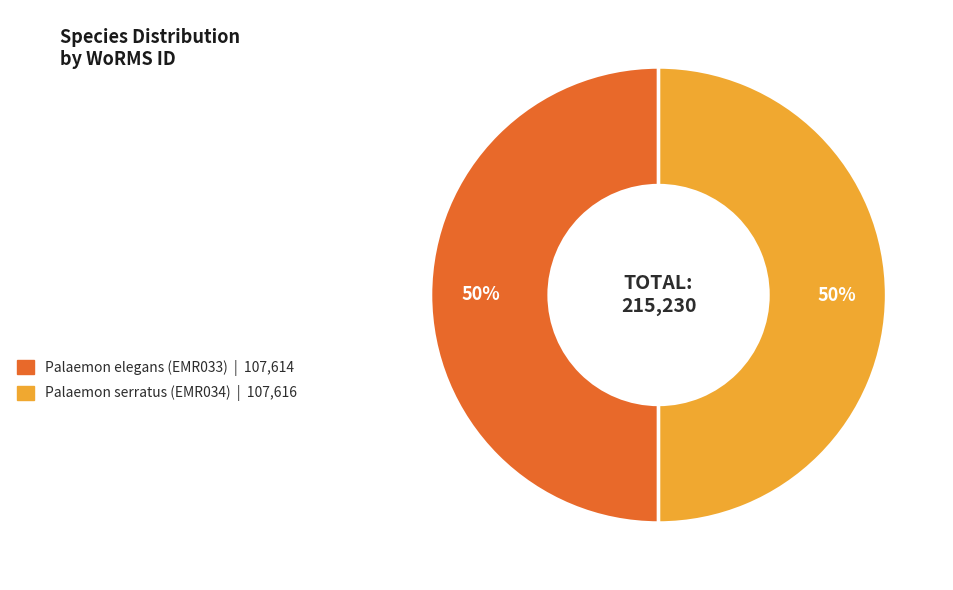

Is it true that Palaemon serratus (EMR034) is 50% of the pie?

True